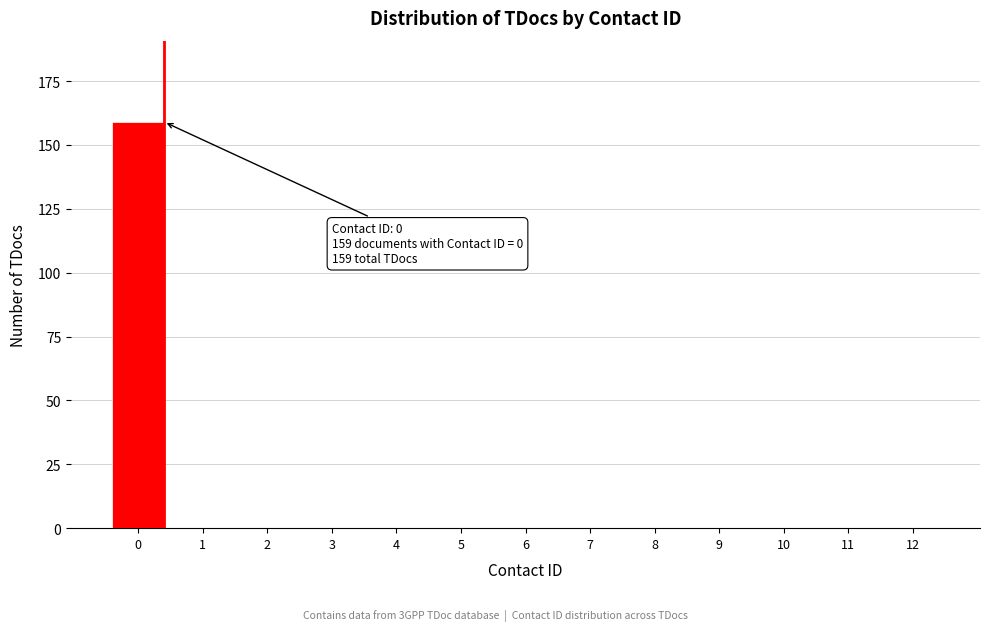

Reading left to right, list all the values displayed in this chart.

0=159	1=0	2=0	3=0	4=0	5=0	6=0	7=0	8=0	9=0	10=0	11=0	12=0